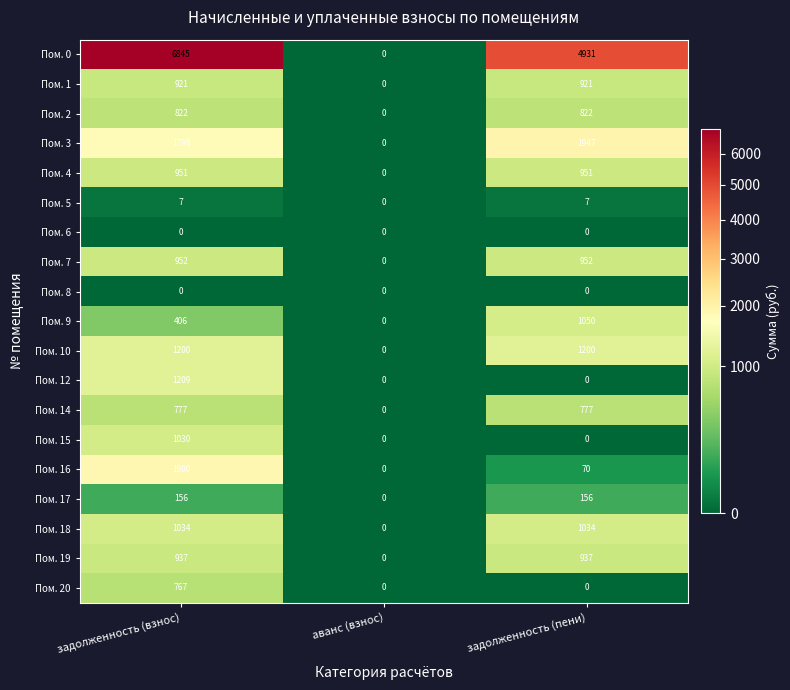

The Пом. 1 series shows 426 at задолженность (взнос). True or false?

False